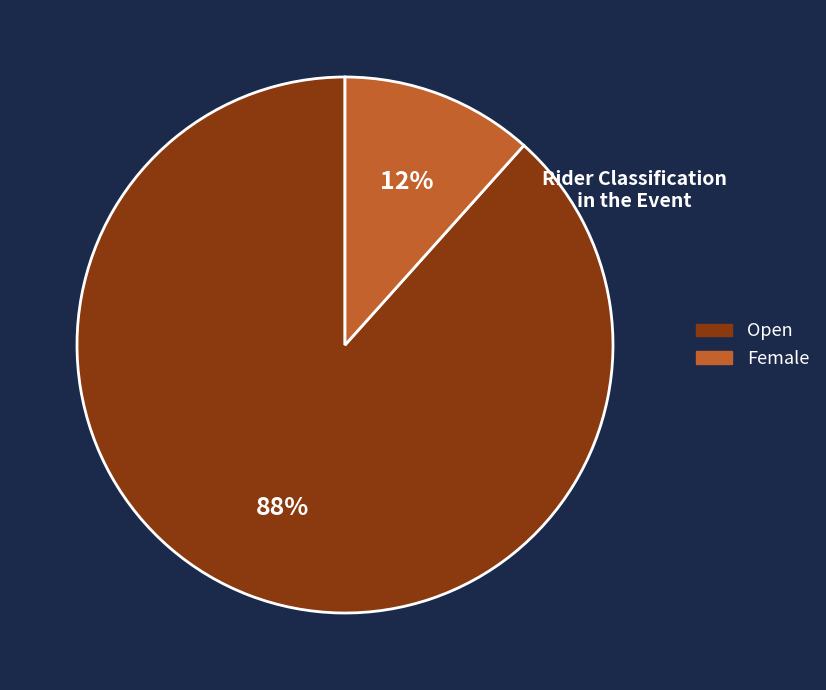

Which category accounts for the majority?

Open